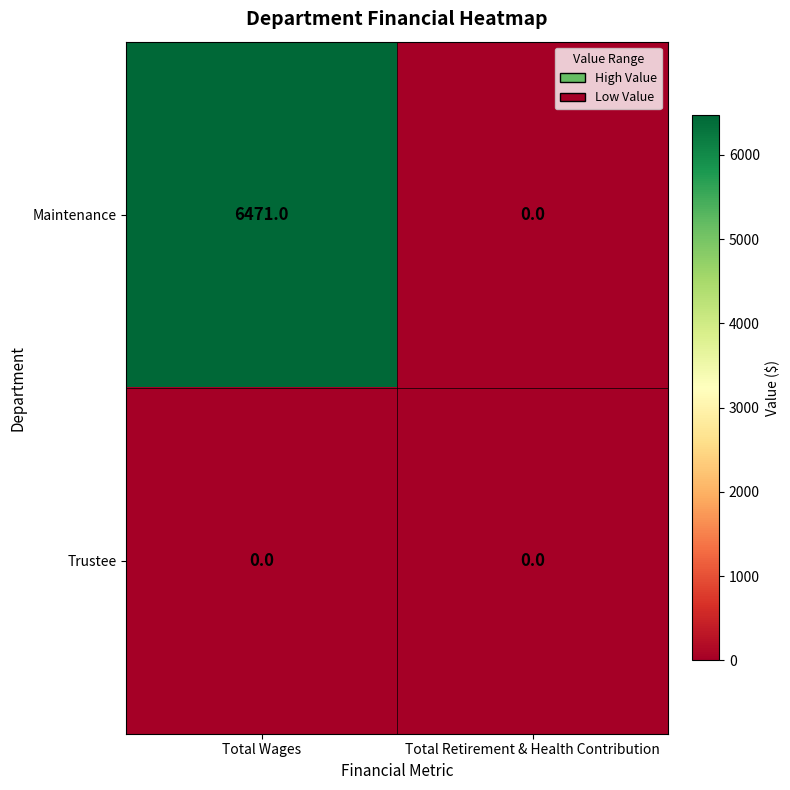

Reading right to left, list all the values displayed in this chart.

Maintenance: 0	6471
Trustee: 0	0